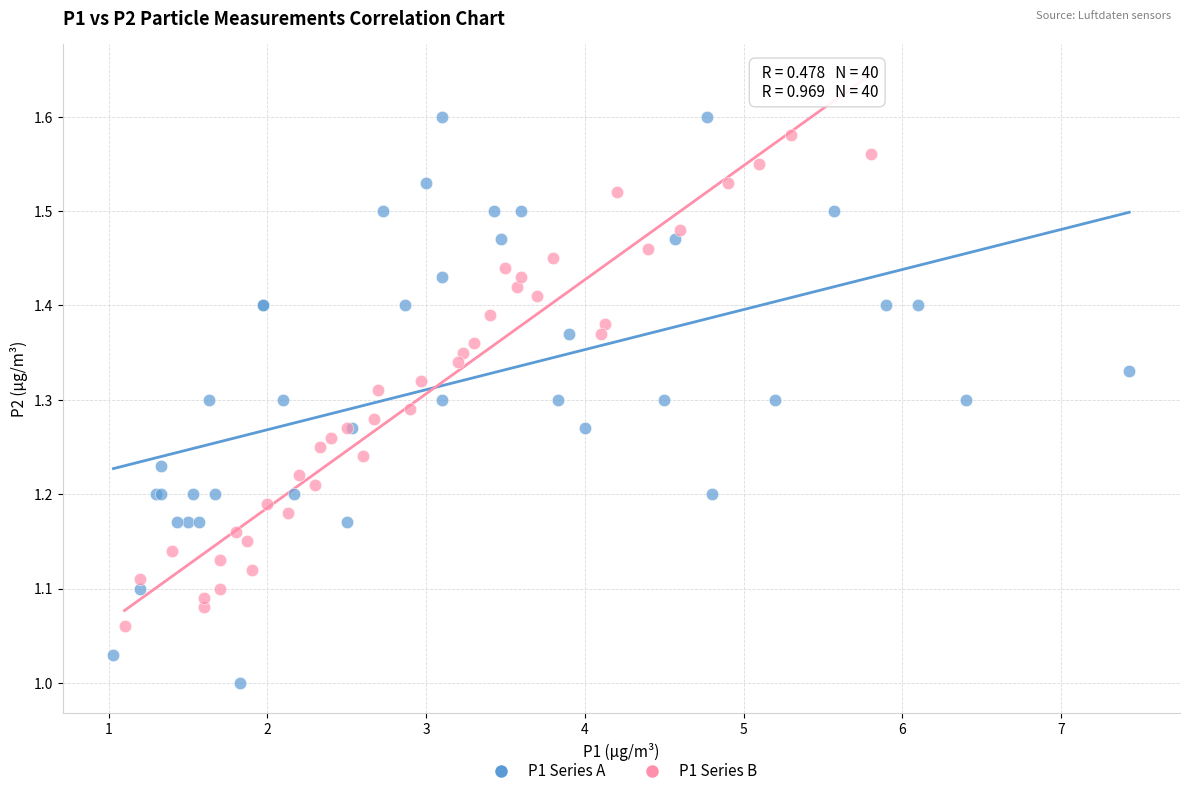

Which series contains the lowest Y value?

P1 Series A